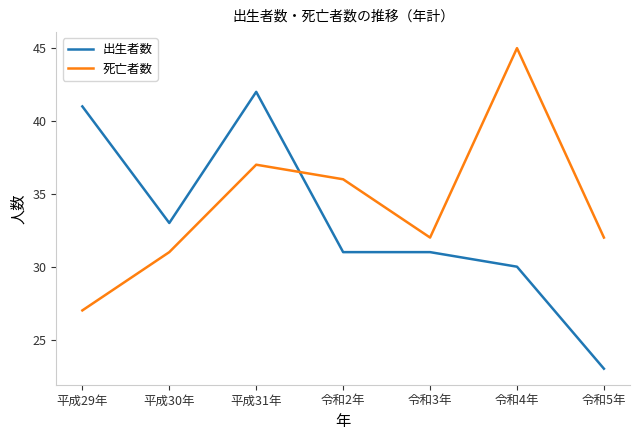

Reading left to right, what are all the values shown in this chart?

出生者数: 平成29年=41	平成30年=33	平成31年=42	令和2年=31	令和3年=31	令和4年=30	令和5年=23
死亡者数: 平成29年=27	平成30年=31	平成31年=37	令和2年=36	令和3年=32	令和4年=45	令和5年=32